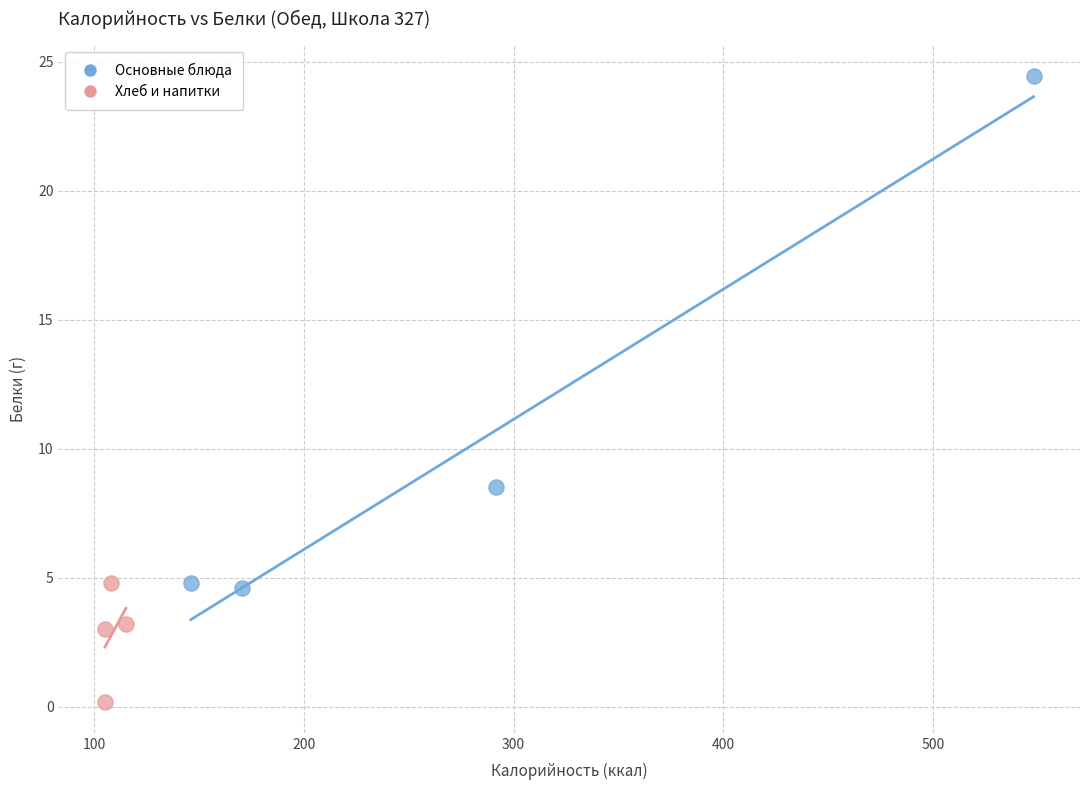

Which series has the widest spread of Y values?

Основные блюда